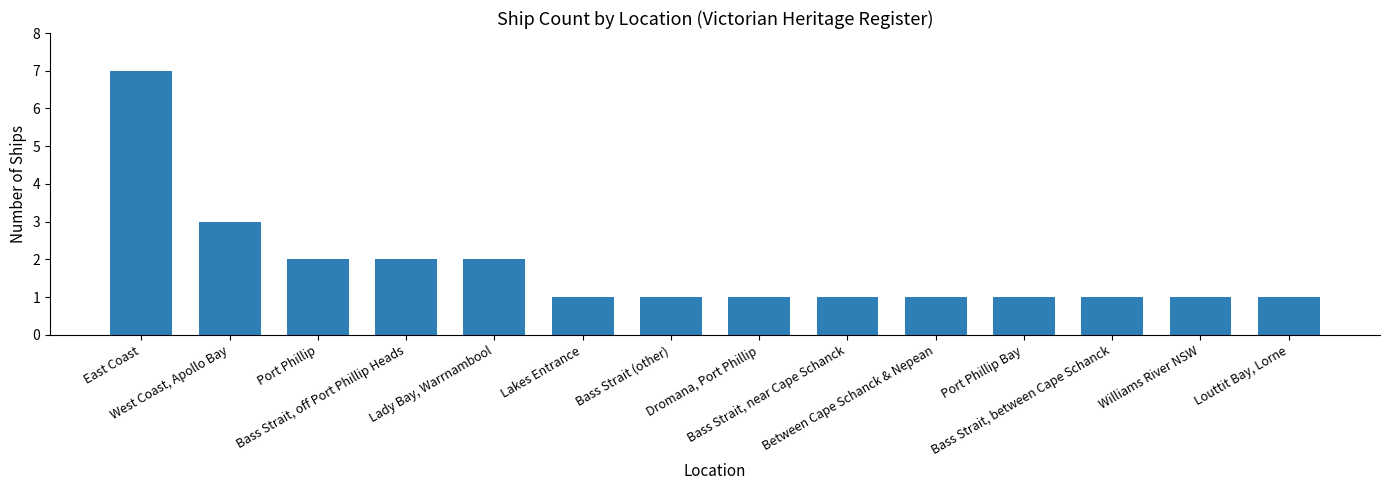

What is the value of the 5th bar from the left?

2